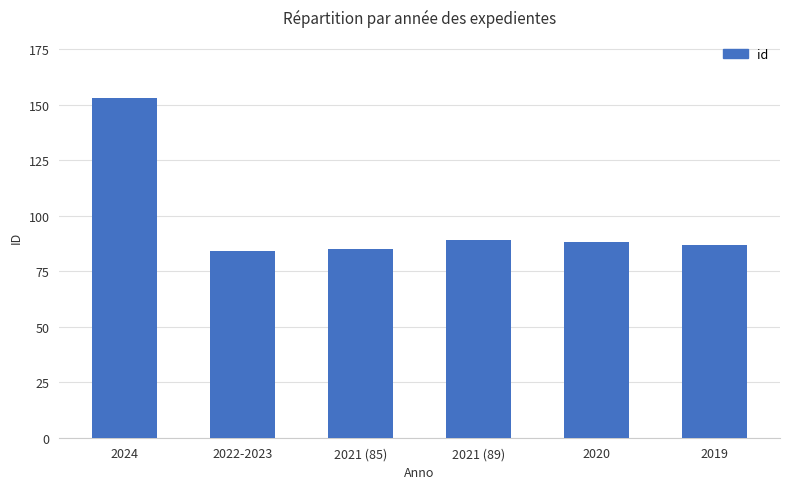

What position from the right is 2022-2023?

5